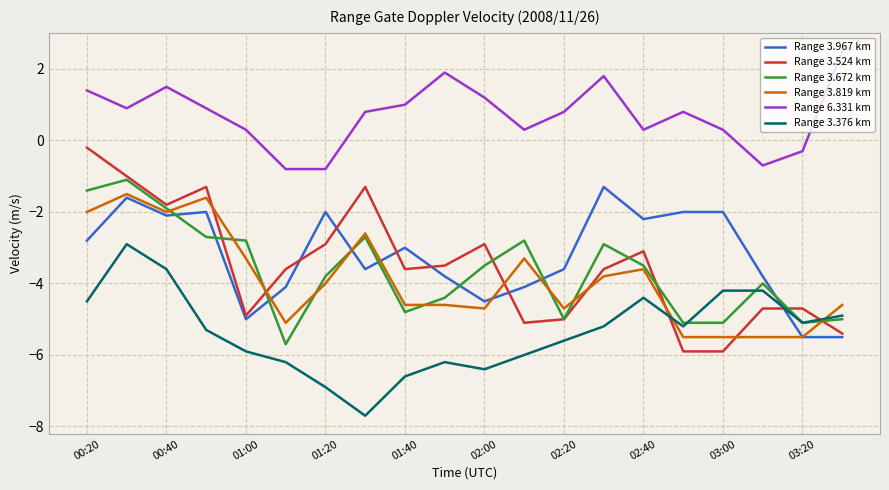

What is the smallest value displayed?

-7.7